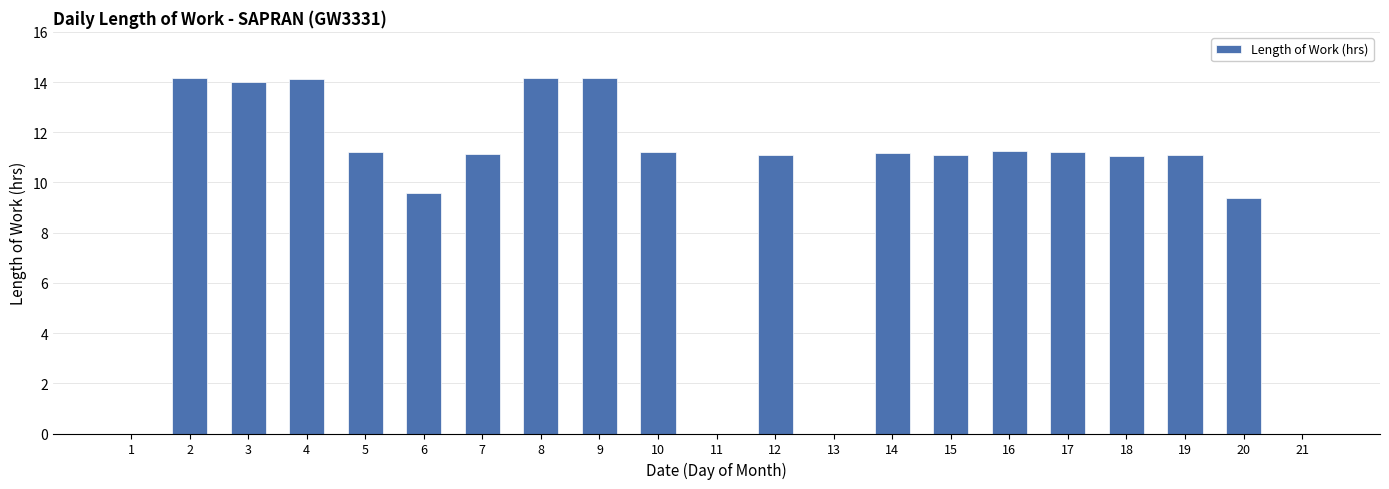

What is the maximum value shown in the chart?

14.2